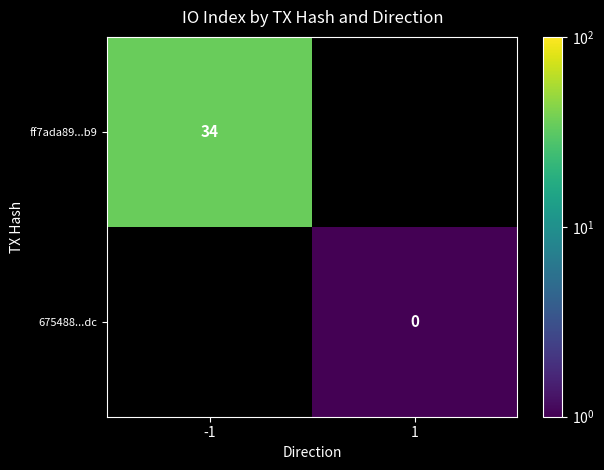

The value of ff7ada89...b9 at -1 is 12. True or false?

False